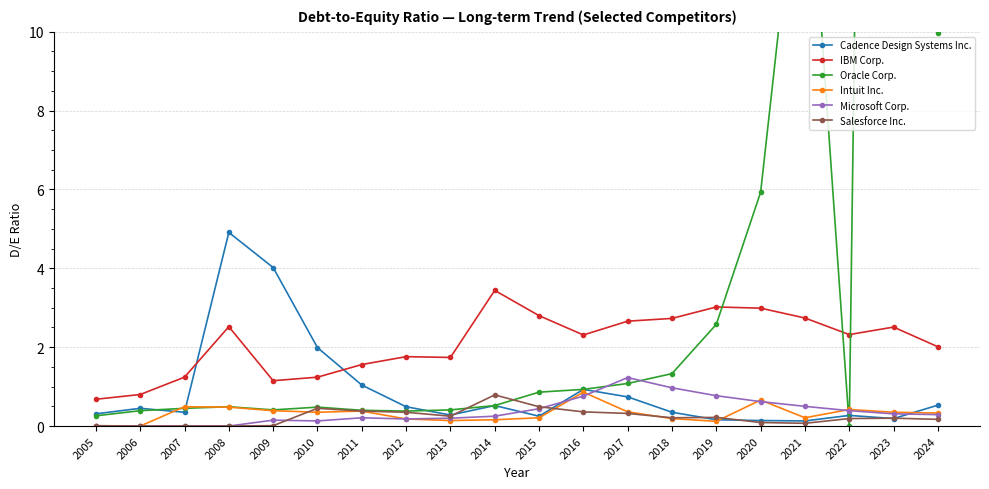

Which series has the largest total across all categories?

Oracle Corp.